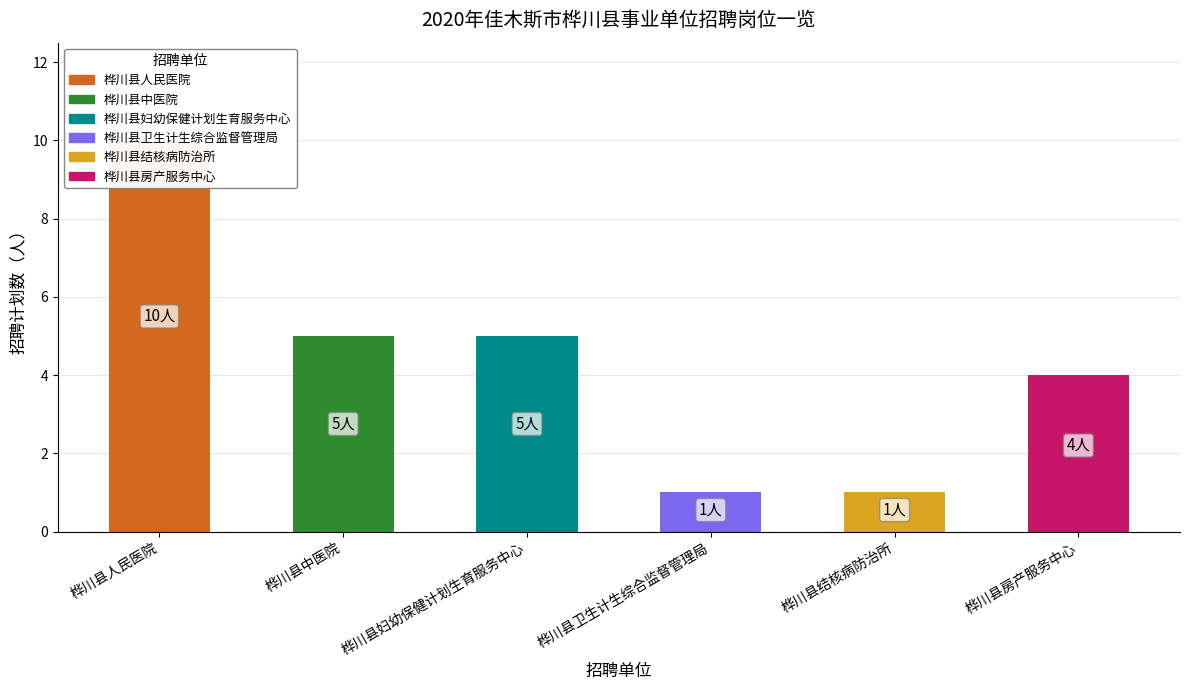

What position from the left is 桦川县卫生计生综合监督管理局?

4